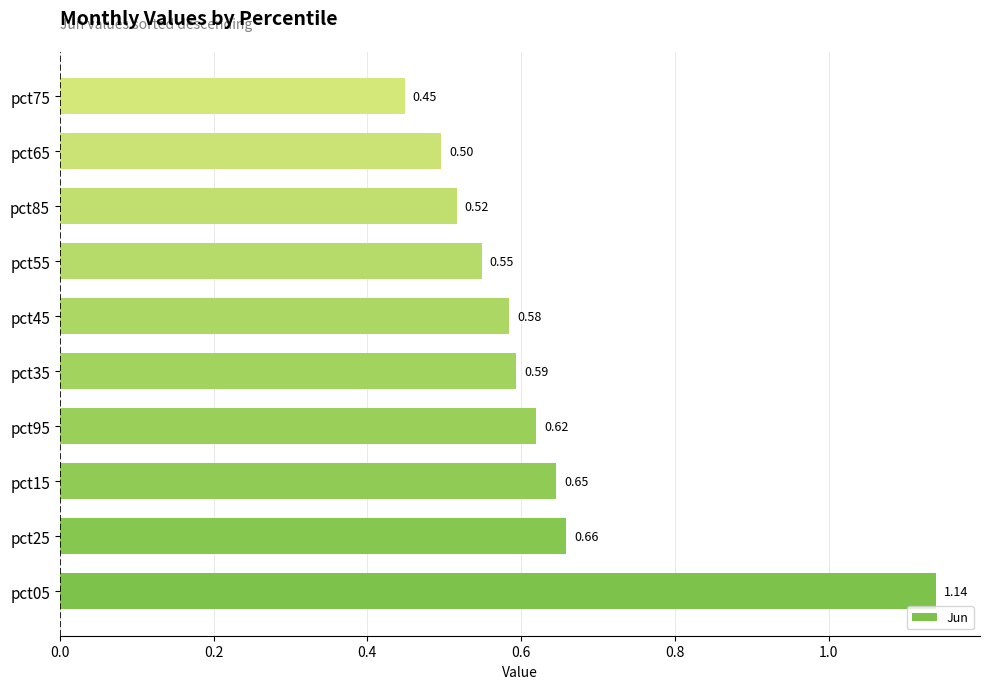

Which has a higher value, pct05 or pct15?

pct05